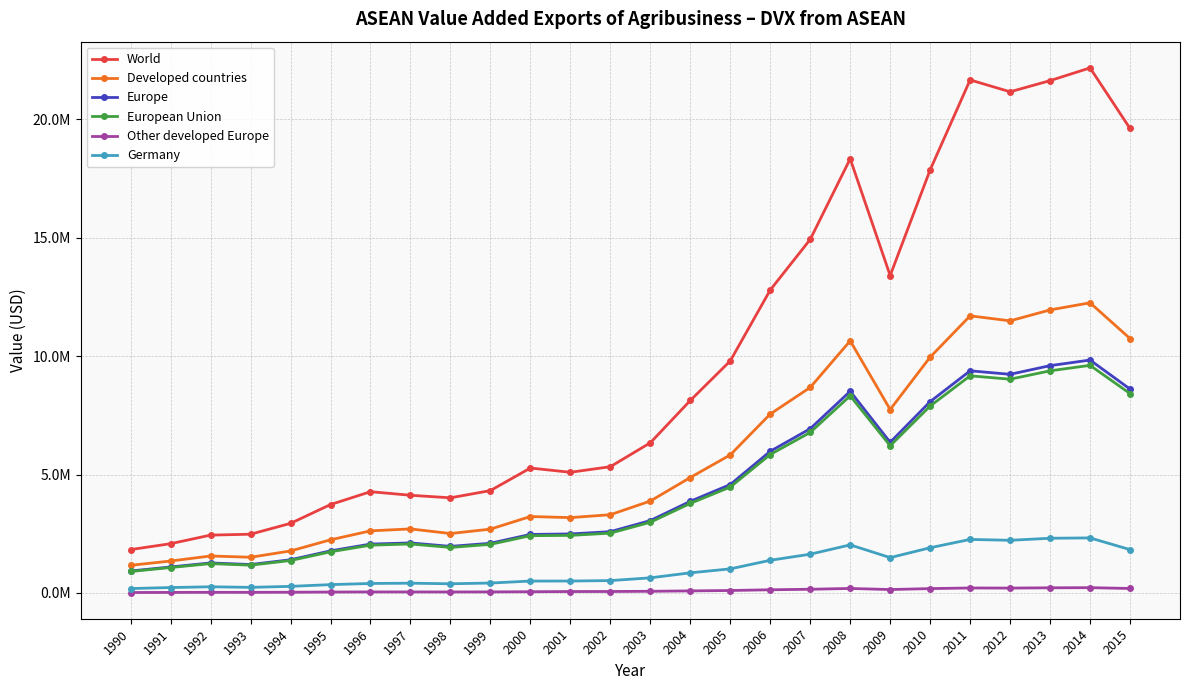

Reading left to right, transcribe all the data shown in this chart.

World: 1832725.7	2081435.7	2443700.2	2481434.0	2939255.9	3733327.2	4276890.9	4126586.2	4018153.6	4323884.4	5276255.0	5096123.4	5332471.7	6341298.1	8127634.6	9799286.4	12793227.9	14929637.2	18332955.5	13404059.1	17866040.7	21664014.3	21162347.4	21634133.6	22171357.9	19613680.7
Developed countries: 1168374.5	1349375.4	1562223.2	1508635.5	1774602.0	2244913.2	2623352.2	2704880.0	2510388.1	2696134.4	3228664.9	3182321.8	3305198.2	3881965.9	4875501.8	5830187.5	7555406.4	8678794.1	10645904.1	7746685.0	9958834.5	11702030.8	11490737.9	11953130.3	12252747.3	10743926.9
Europe: 927780.6	1098894.5	1268630.6	1201719.8	1402676.9	1777952.7	2064106.3	2113834.7	1966962.3	2099380.5	2472820.7	2492588.8	2588639.0	3058422.8	3870092.5	4578501.1	5982291.2	6936888.0	8515798.1	6362359.6	8079158.9	9380669.7	9233311.7	9599732.9	9835580.9	8609688.8
European Union: 907453.6	1075173.5	1240569.7	1174461.5	1370930.4	1738171.0	2019107.5	2069416.8	1923450.8	2053616.5	2419513.7	2431690.3	2526227.2	2986865.5	3782250.7	4473702.5	5847299.2	6779417.3	8324814.1	6217224.5	7893988.0	9169592.9	9026575.9	9381330.3	9611403.9	8419543.0
Other developed Europe: 20327.0	23721.0	28061.0	27258.4	31746.5	39781.7	44998.8	44417.9	43511.5	45764.0	53307.0	60898.4	62411.8	71557.3	87841.7	104798.7	134992.0	157470.8	190984.0	145135.0	185170.9	211076.8	206735.8	218402.5	224177.0	190145.8
Germany: 187048.9	229512.7	261668.2	237589.4	279335.4	352619.3	401511.1	412982.6	389248.1	419683.2	502876.4	504277.2	523272.9	639582.2	851028.2	1017996.6	1380829.7	1637563.7	2031164.6	1493366.0	1909750.5	2262026.3	2224485.6	2311351.9	2325426.1	1831198.6